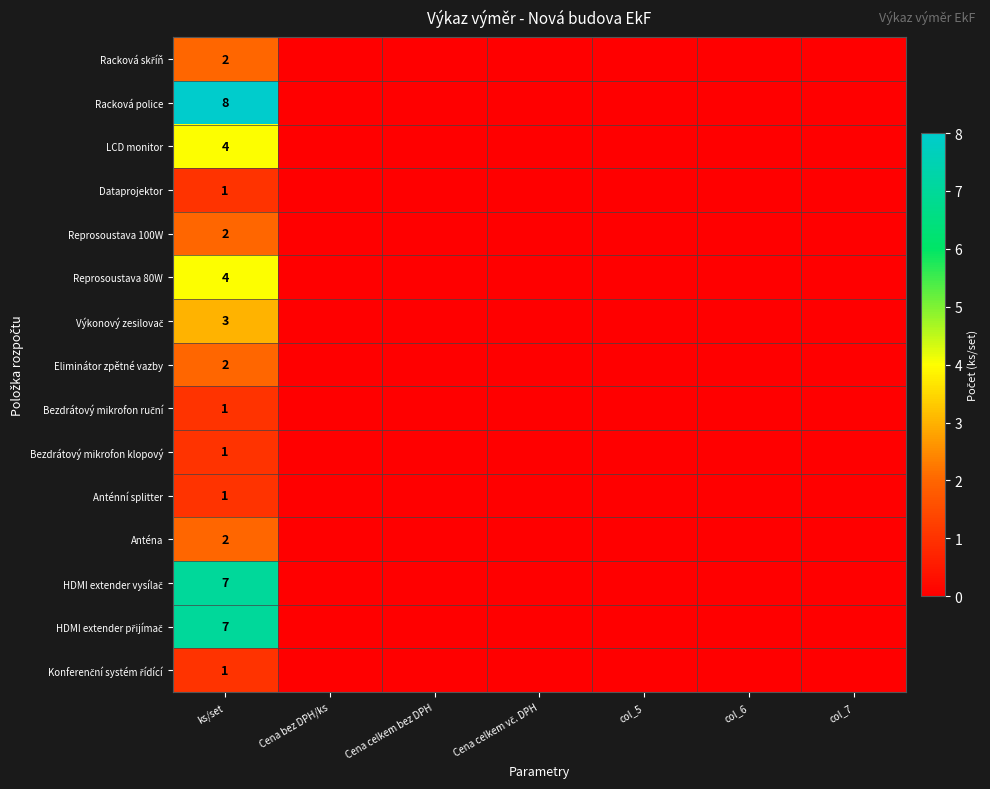

What is the total value across all series at ks/set?

46